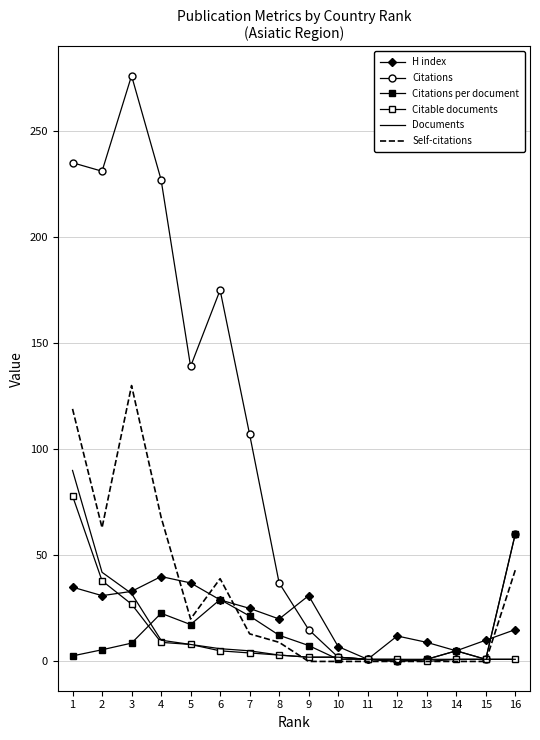

Which label corresponds to the largest value in the chart?

3